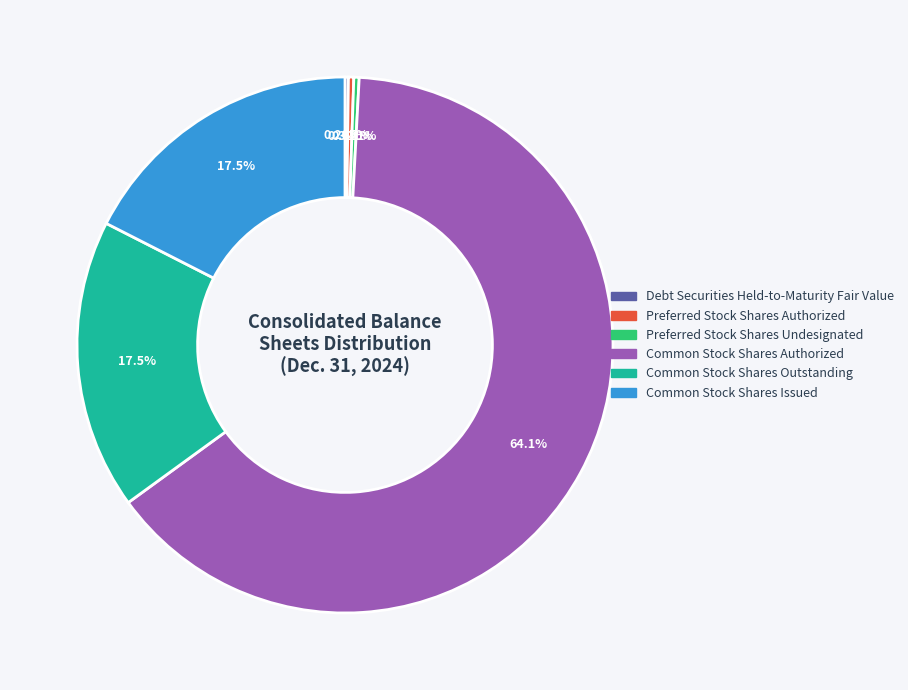

Is the sum of Preferred Stock Shares Undesignated and Preferred Stock Shares Authorized greater than half?

No